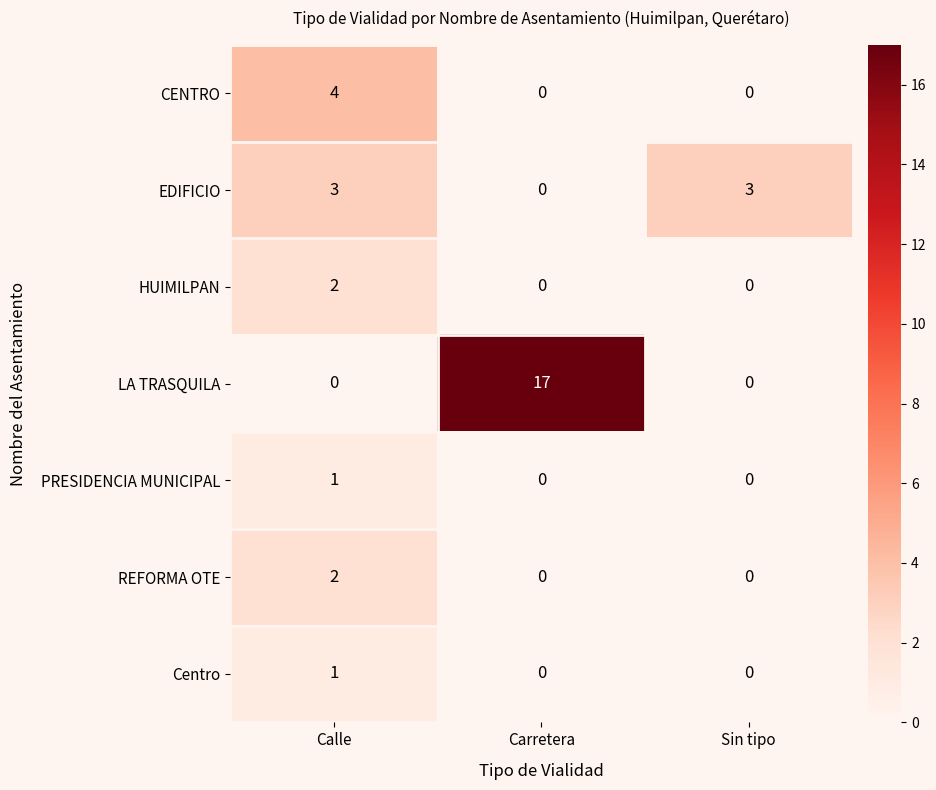

Count the LA TRASQUILA values in the range 0 to 17.

3